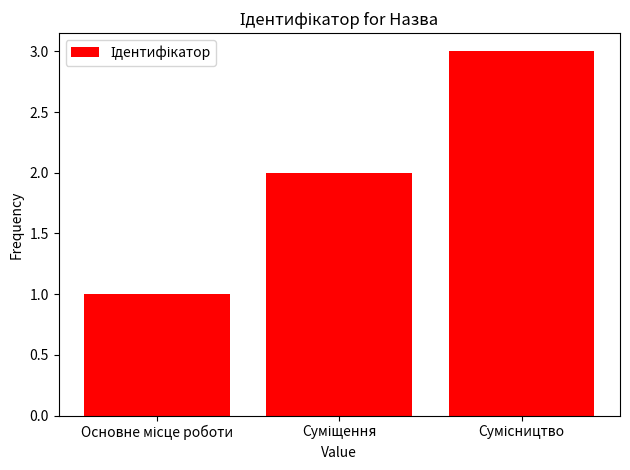

What is the maximum value shown in the chart?

3